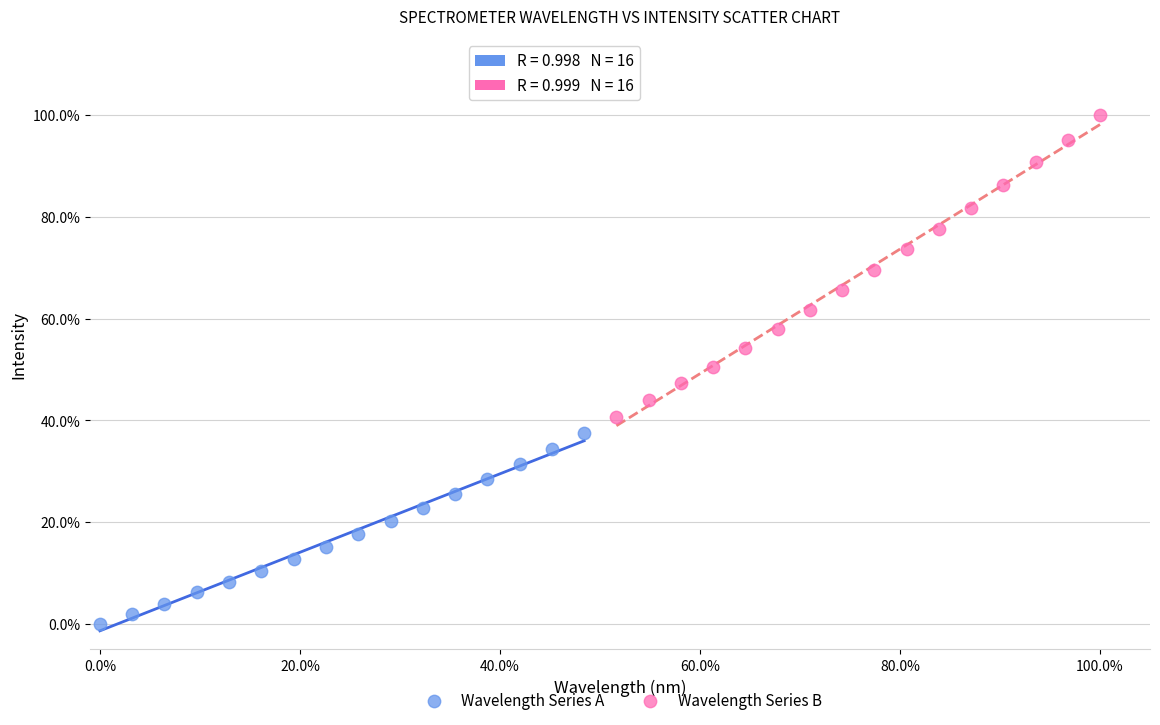

Which series reaches the minimum Y coordinate?

Wavelength Series A